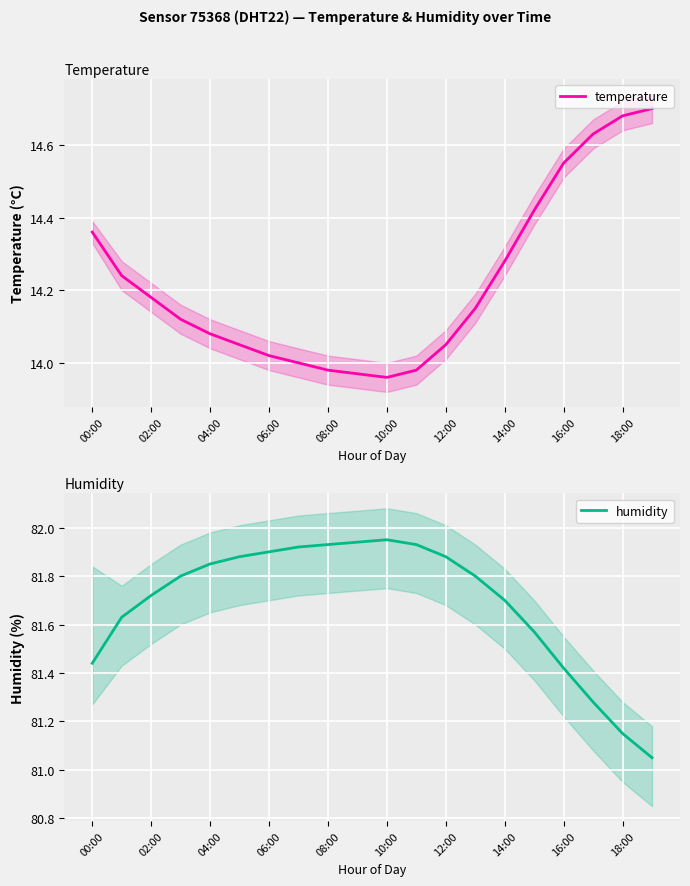

The temperature series shows 24.3 at 10:00. True or false?

False